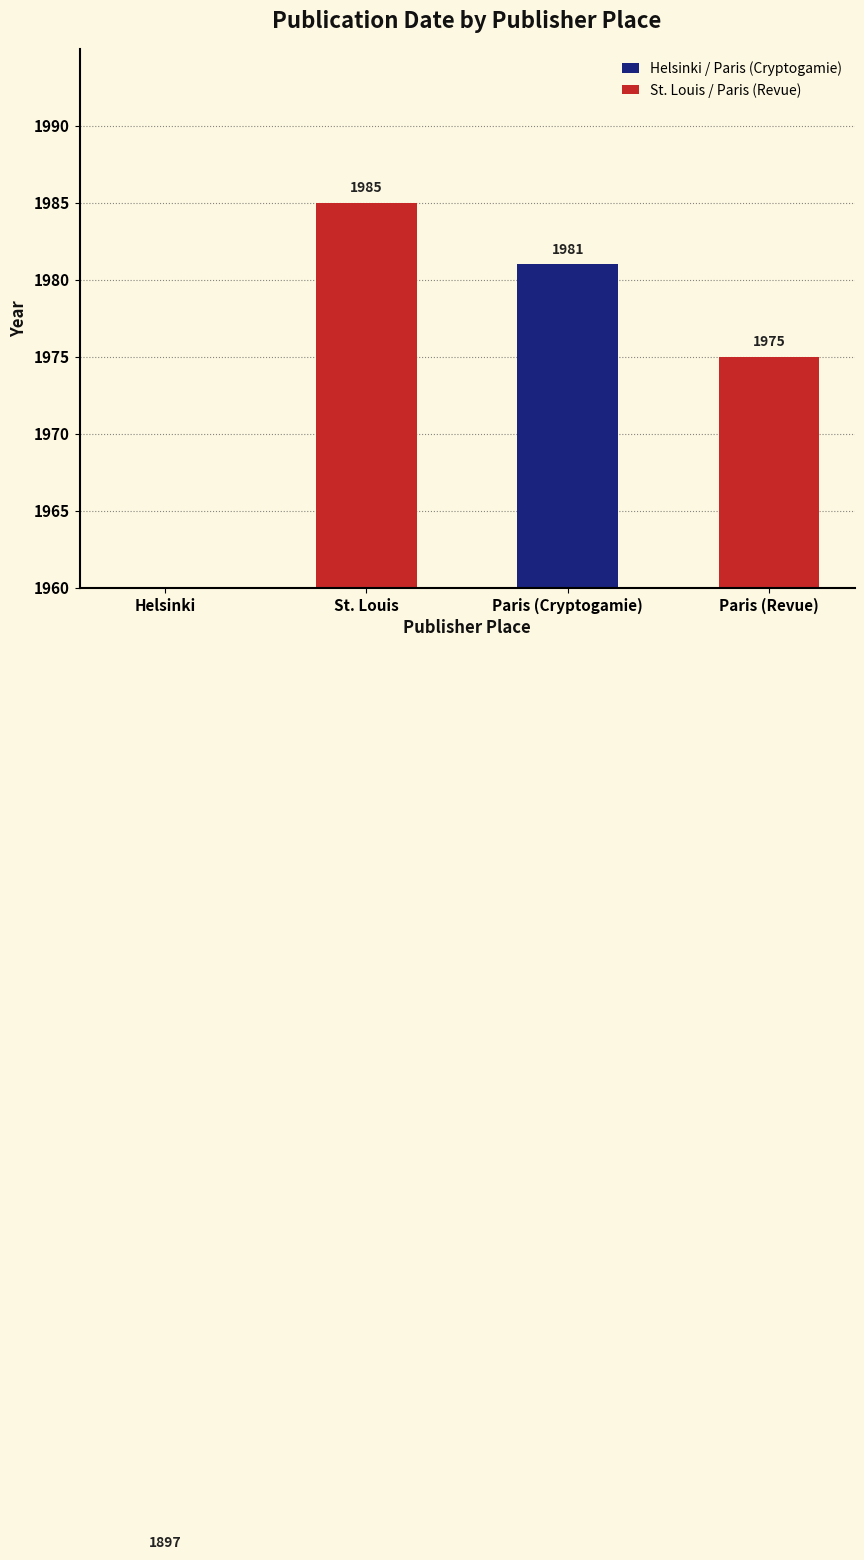

What is the label of the 1st bar from the right?

Paris (Revue)